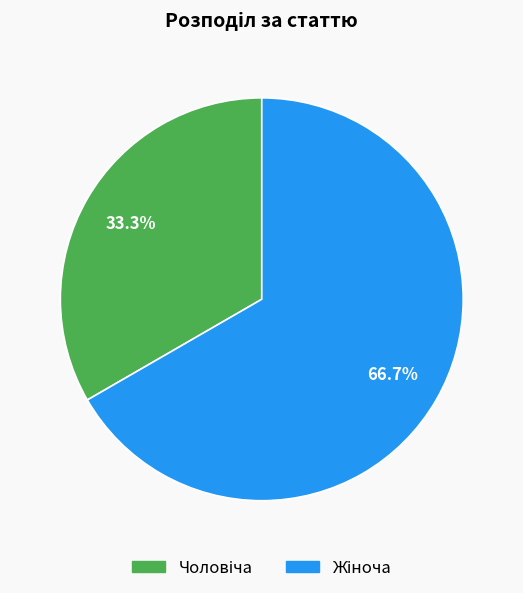

Does any single category account for the majority?

Yes